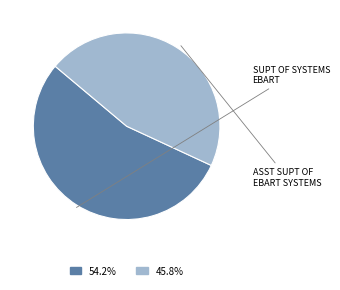

How many slices are in this pie chart?

2